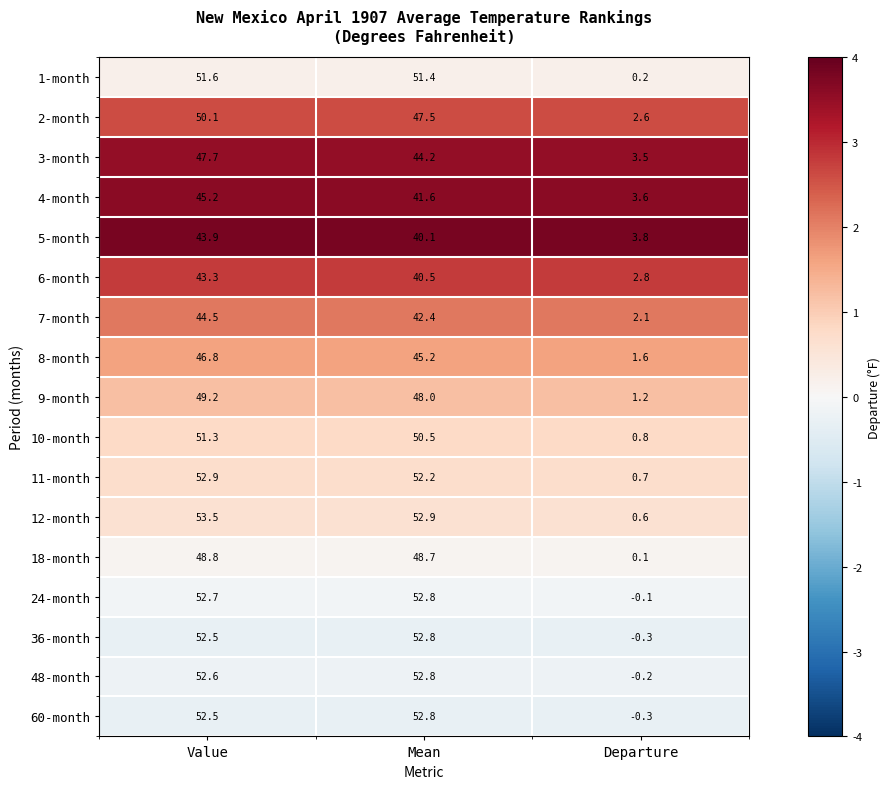

Which series changed the most between Value and Mean?

5-month